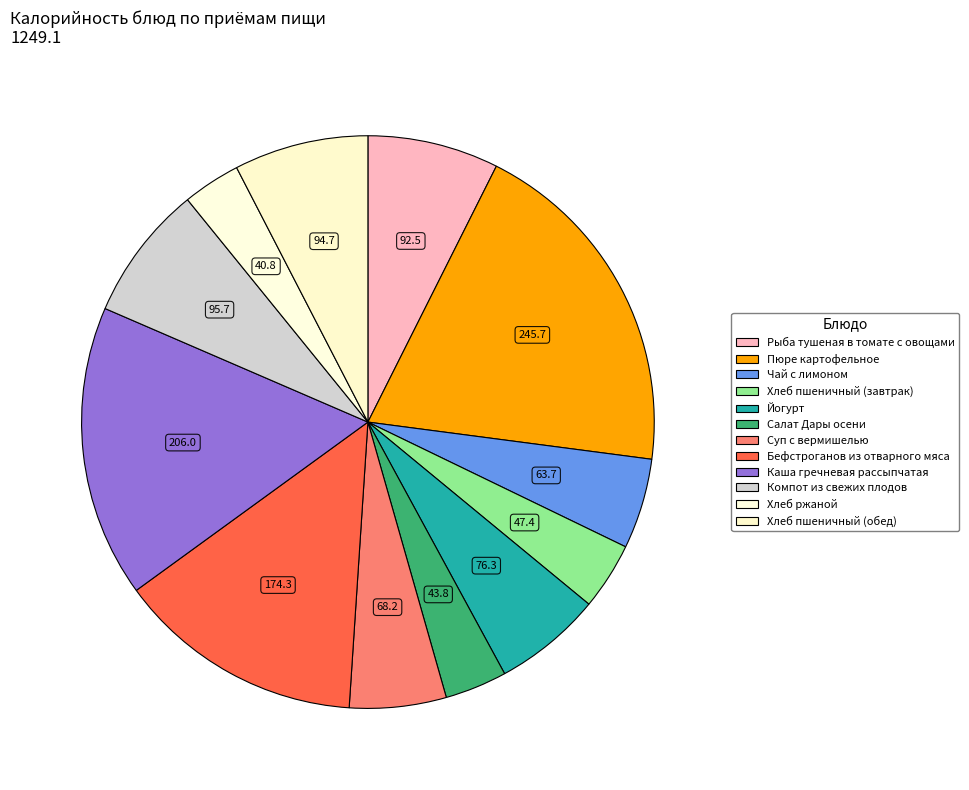

Is the sum of Хлеб пшеничный (обед) and Чай с лимоном greater than half?

No